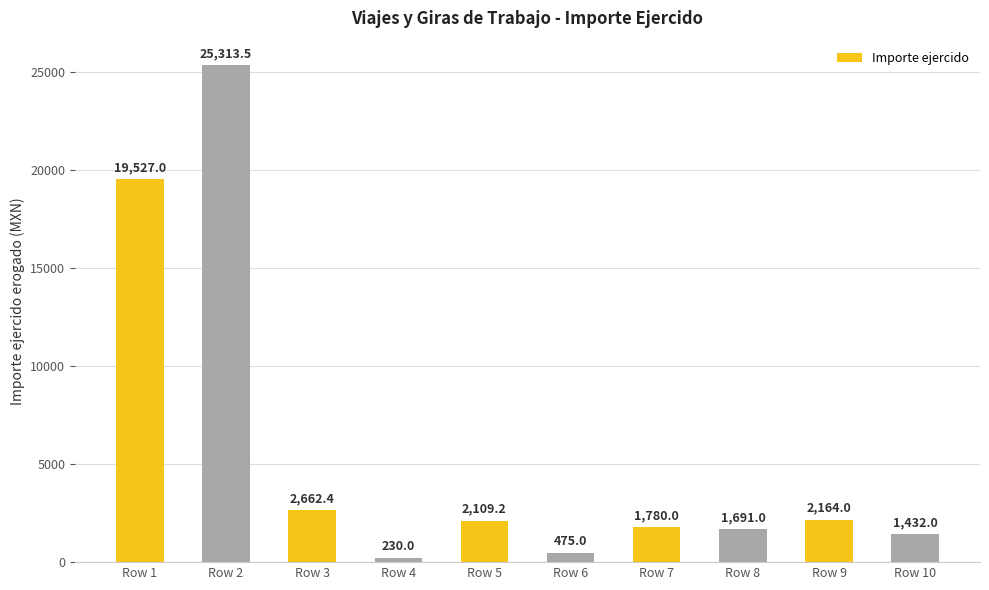

The value at Row 8 is 1691.0. True or false?

True